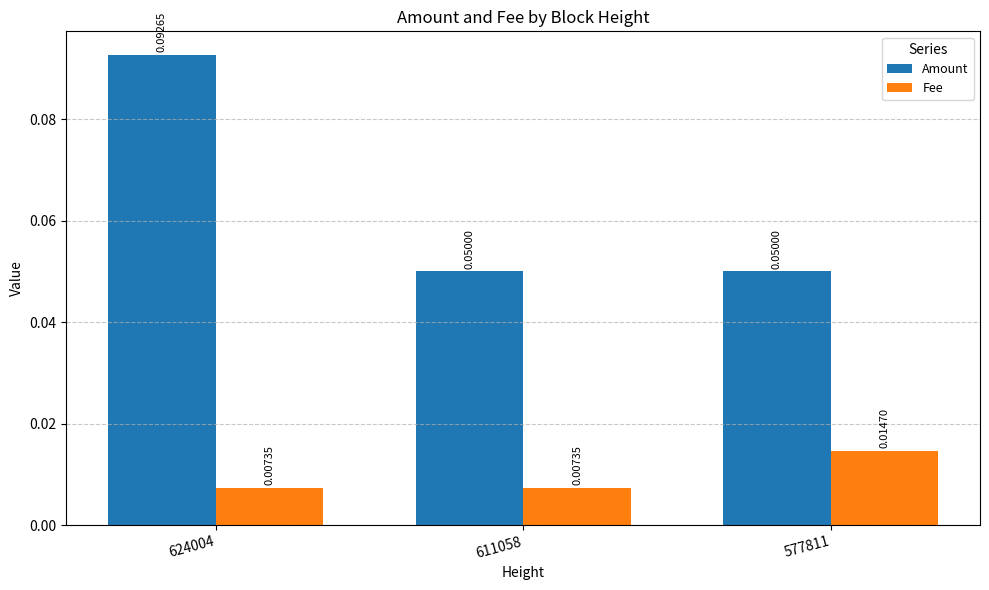

What are all the series names shown in the legend?

Amount, Fee